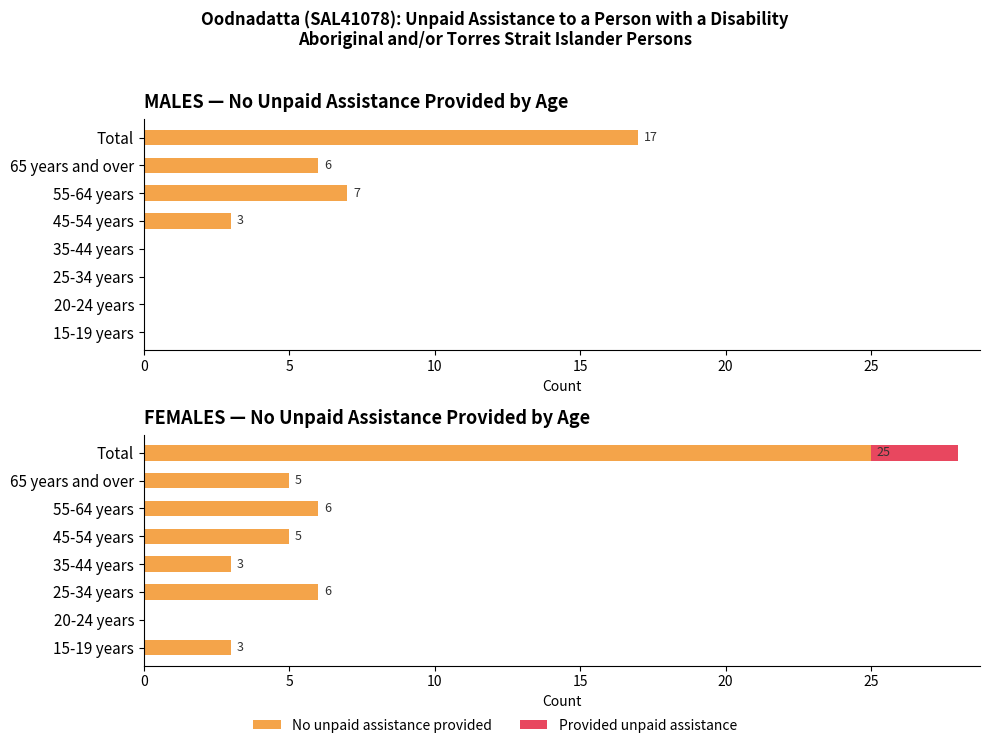

How many series are shown in this chart?

2